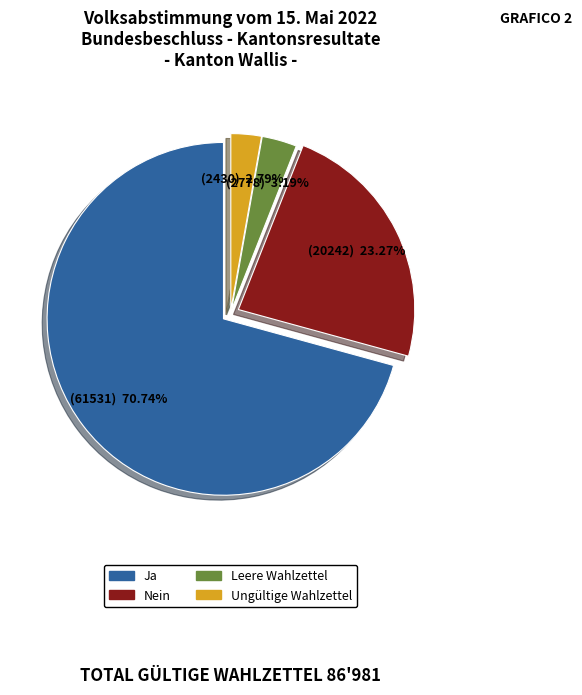

Approximately how many times larger is the value at Ungültige Wahlzettel compared to Leere Wahlzettel?

0.9